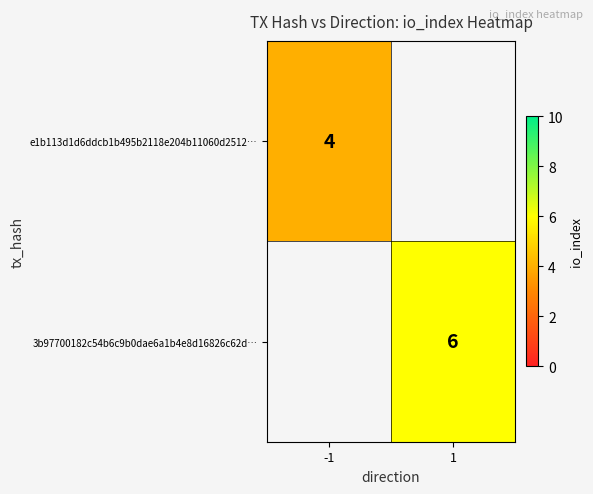

Which label corresponds to the smallest value in the chart?

-1